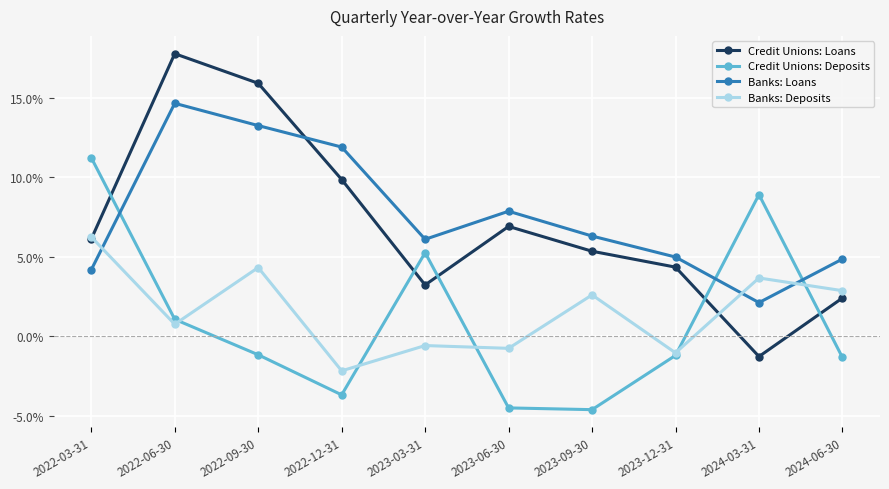

What are all the series names shown in the legend?

Credit Unions: Loans, Credit Unions: Deposits, Banks: Loans, Banks: Deposits